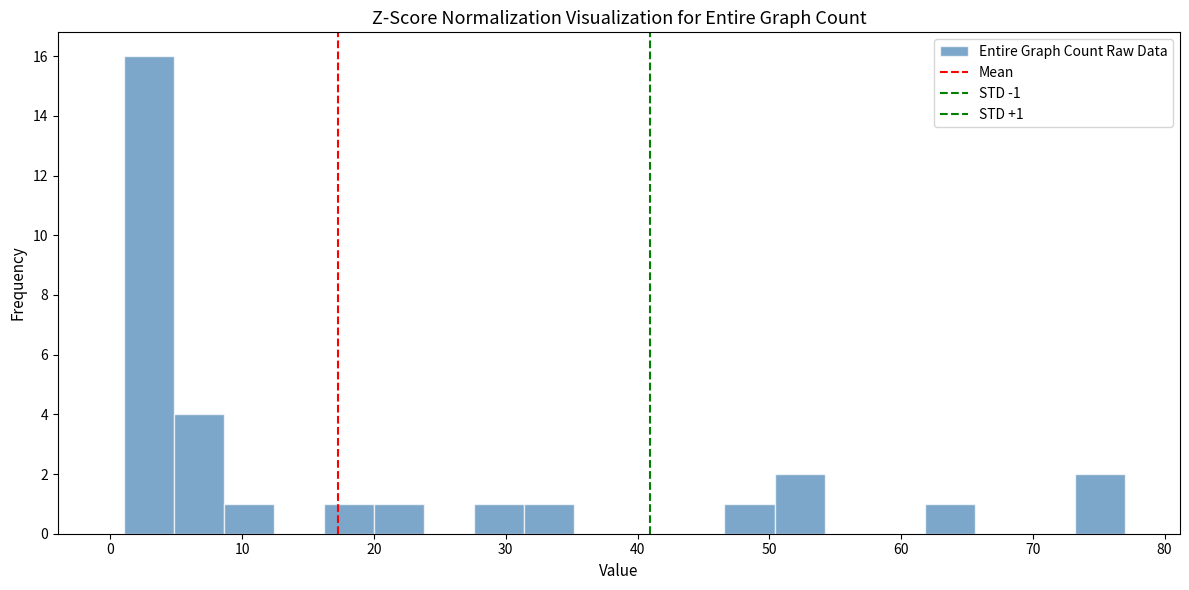

Read against the x-axis, roughly where is the centre of the tallest bar?

3